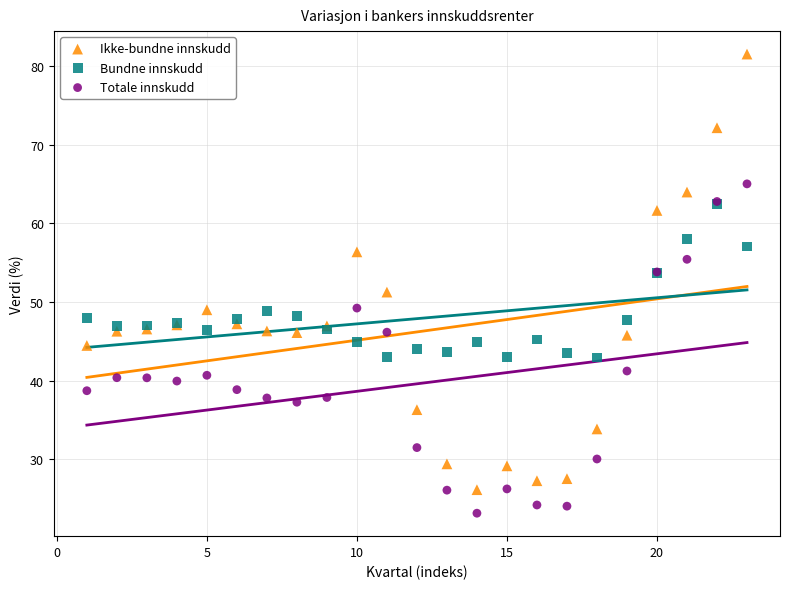

Across all series, what Y value is closest to 52?

51.2